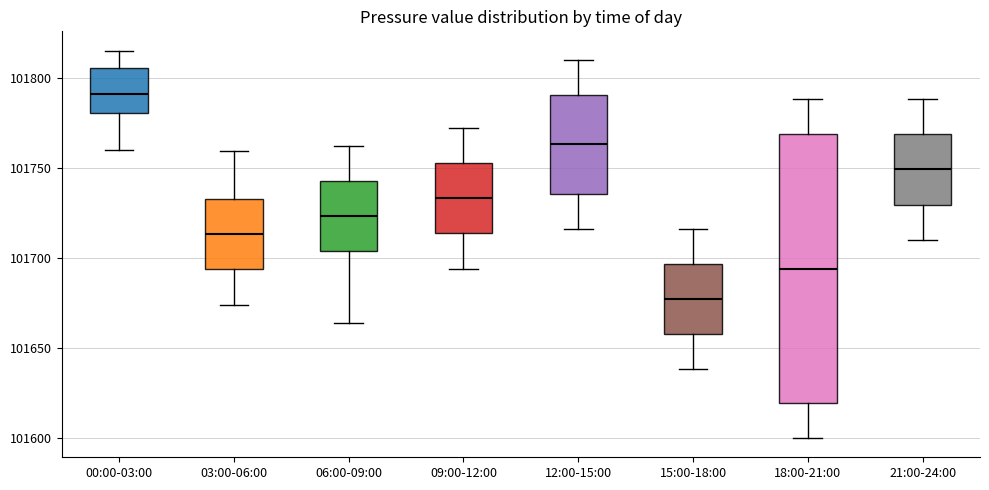

Which box's median line is the lowest?

15:00-18:00